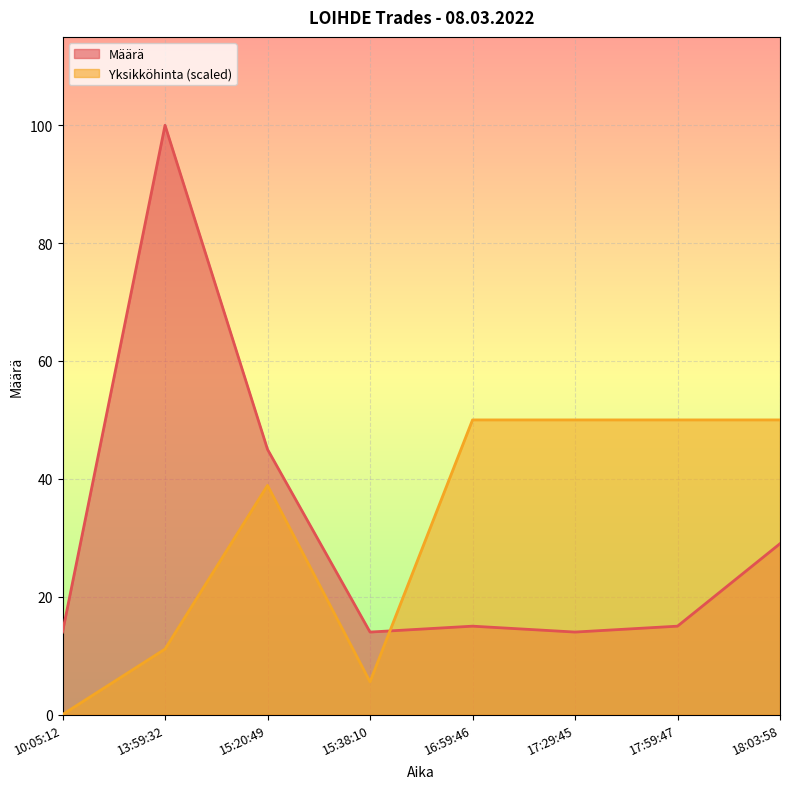

The Määrä series shows 44.2 at 18:03:58. True or false?

False